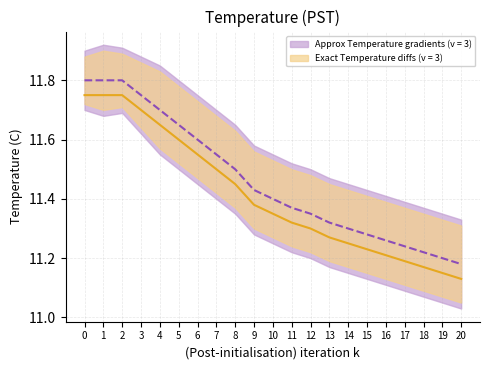

What is the difference between the Upper Bound values at 8 and 4?

0.2